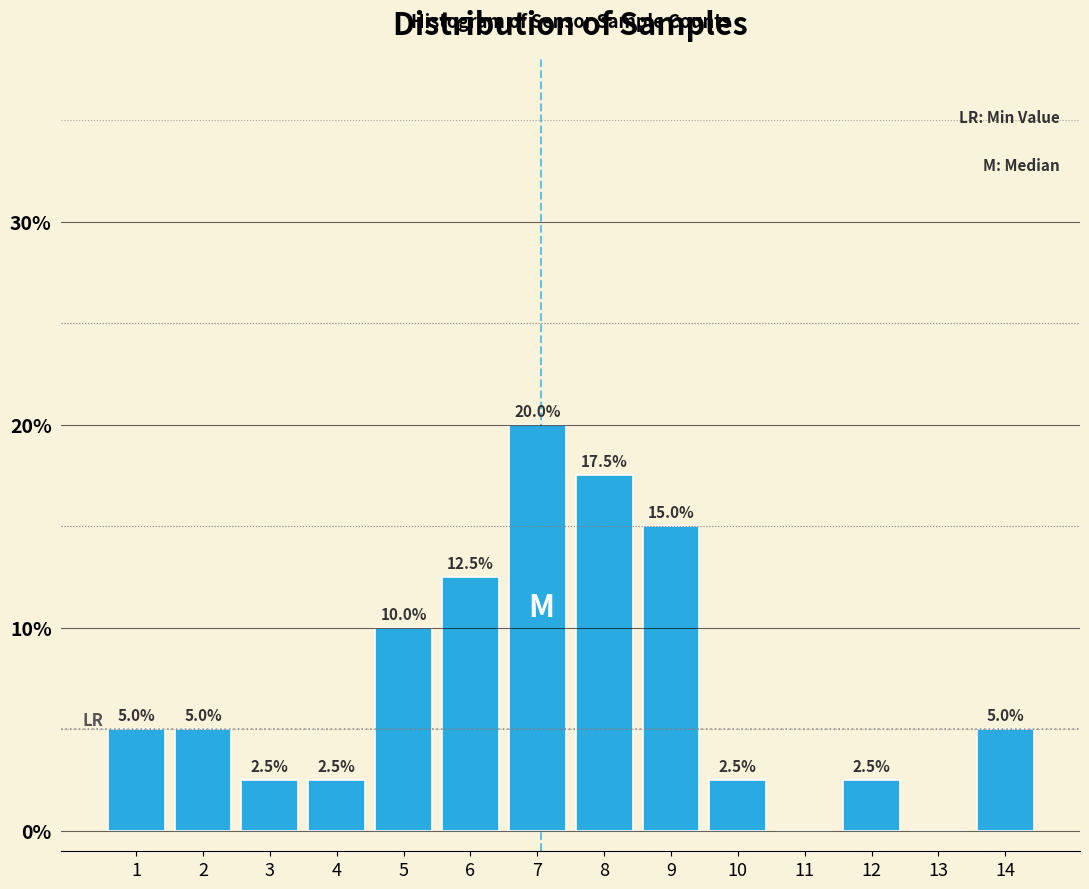

Reading left to right, transcribe all the data shown in this chart.

1=5.0	2=5.0	3=2.5	4=2.5	5=10.0	6=12.5	7=20.0	8=17.5	9=15.0	10=2.5	11=0.0	12=2.5	13=0.0	14=5.0